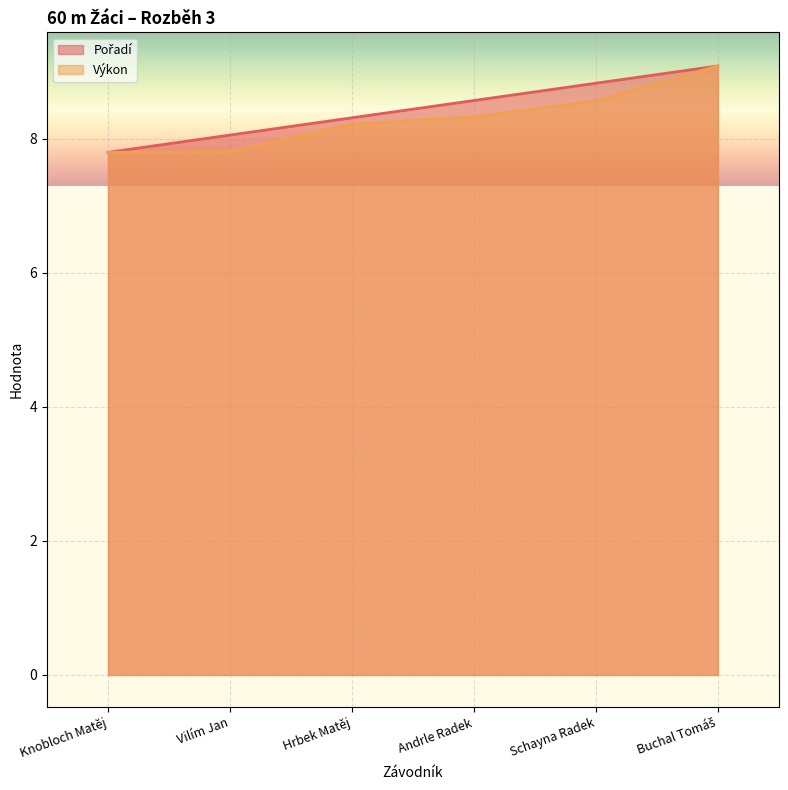

What is the value of the Pořadí point at the 1st from the left?

7.8